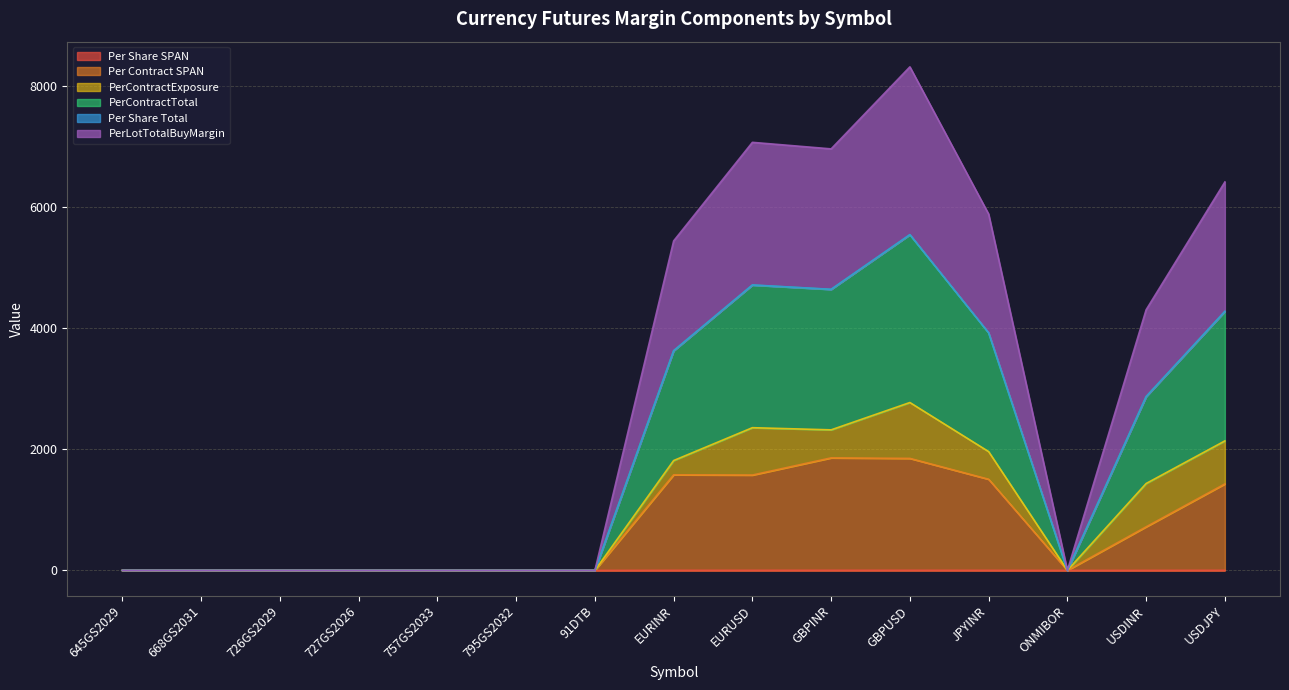

At which category is the sum across all series the highest?

GBPUSD